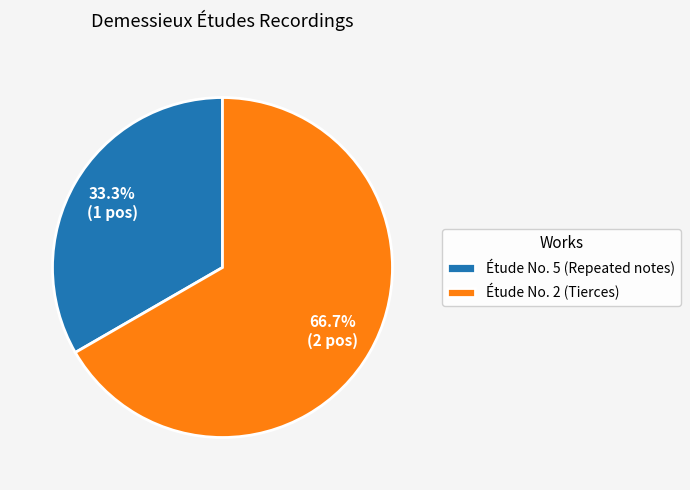

Count the number of slices in the pie.

2